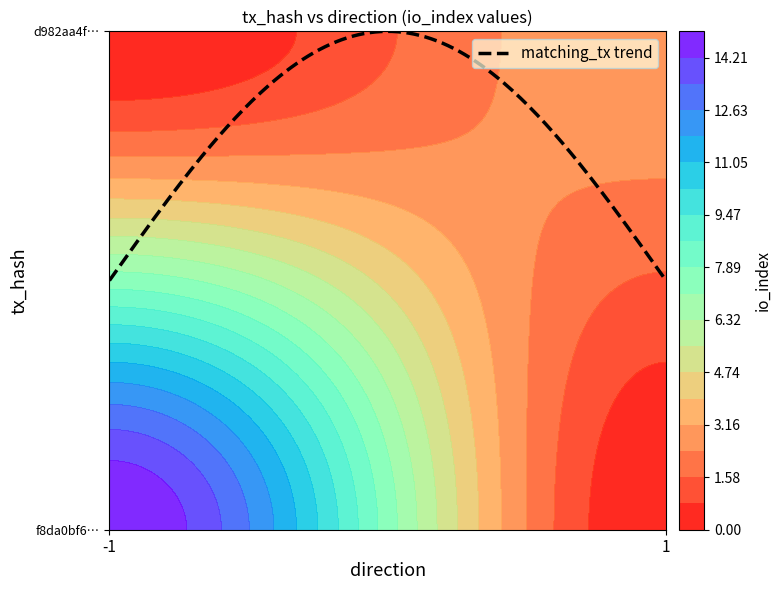

What is the difference between the f8da0bf656c2e0844ee32b7be652f7b27849ab4 values at io_index and direction?

16